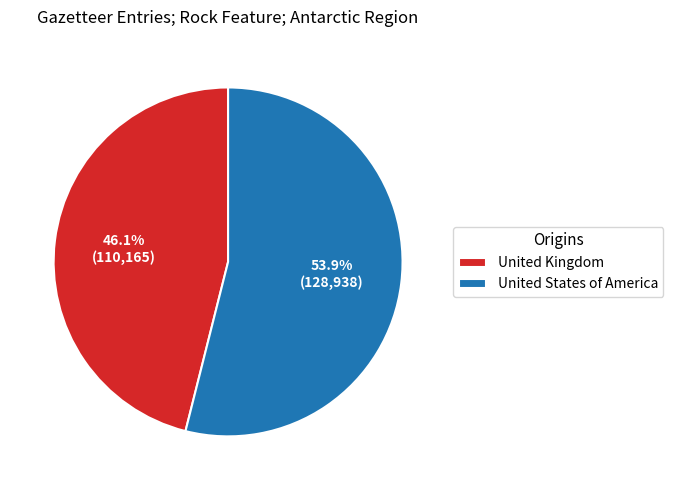

Rank the categories by value from lowest to highest.

United Kingdom, United States of America